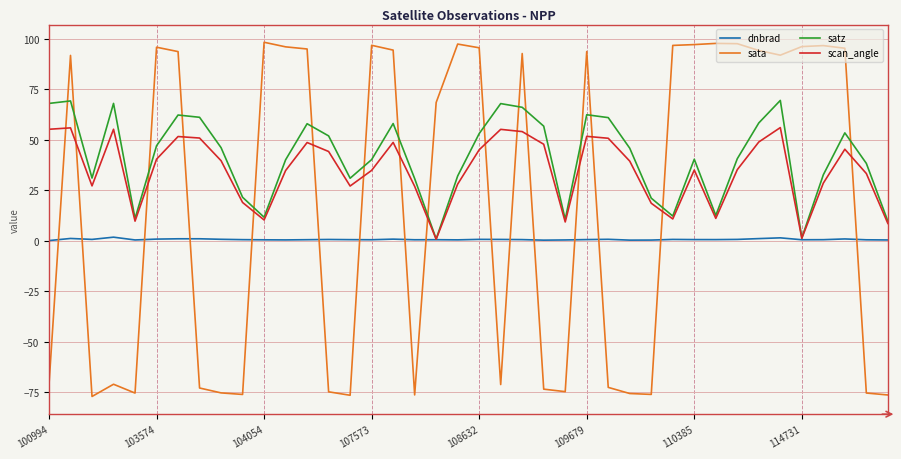

List the series in order of their overall mean, highest first.

satz, scan_angle, sata, dnbrad